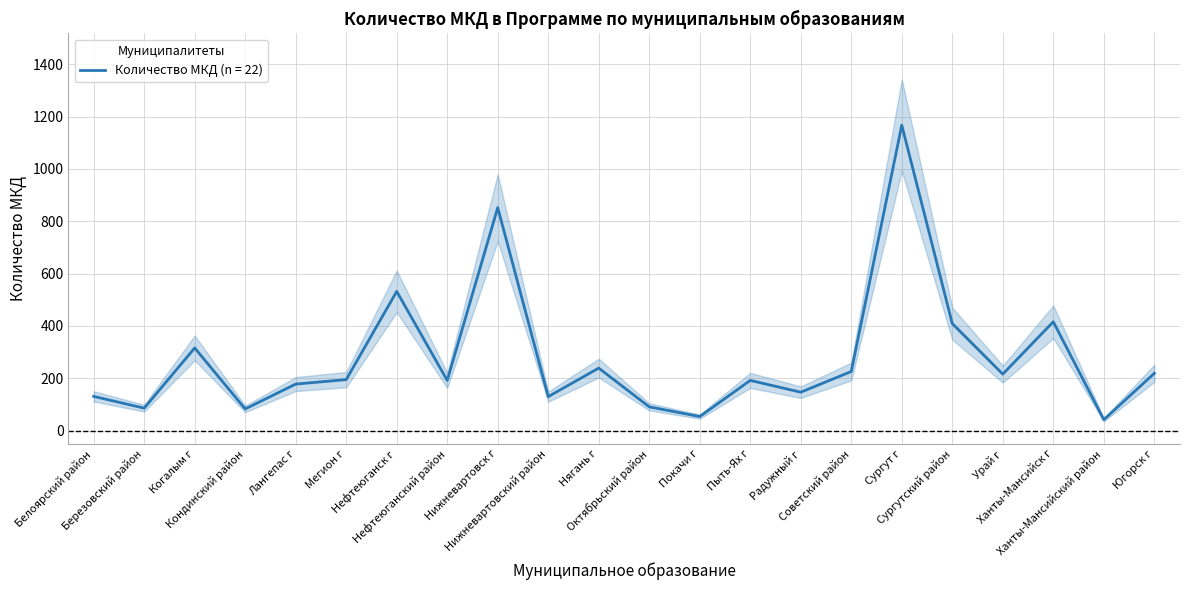

Is it true that the value at Покачи г is 83?

False